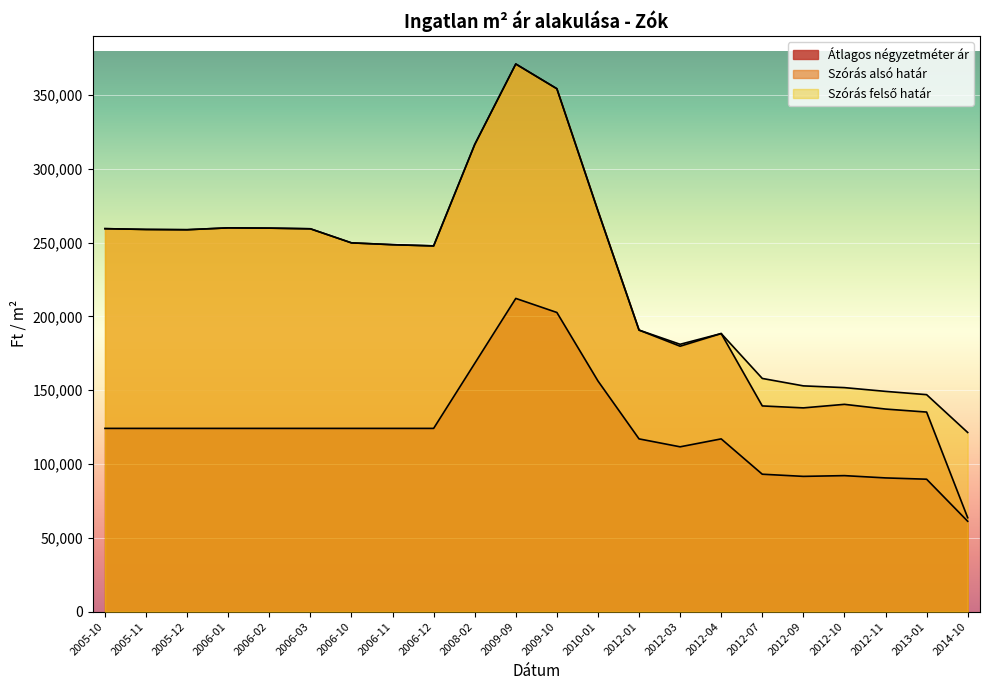

What is the total value across all series at 2012-09?

382694